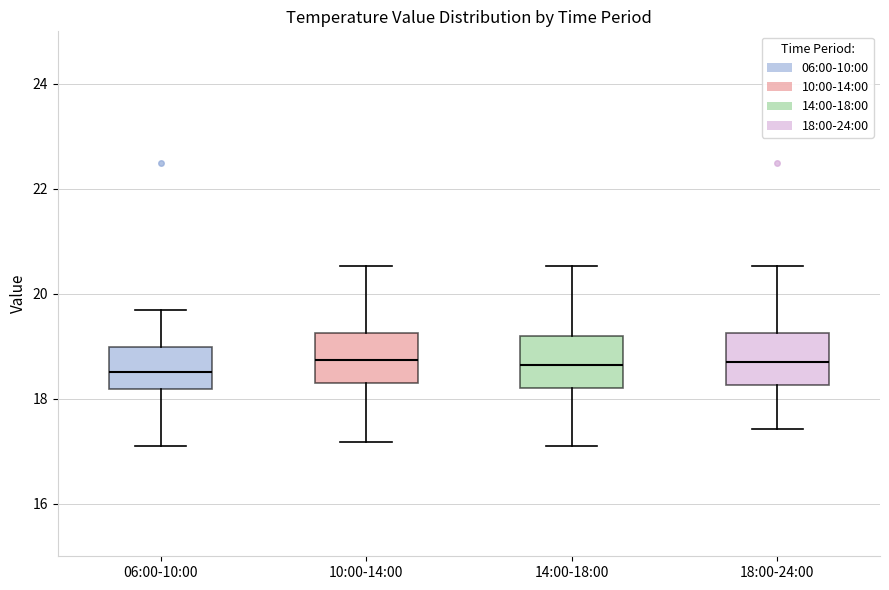

Where does the median line of the box for 14:00-18:00 sit on the y-axis? The values are not printed on the chart, so give them approximately, as read against the axis.

18.6